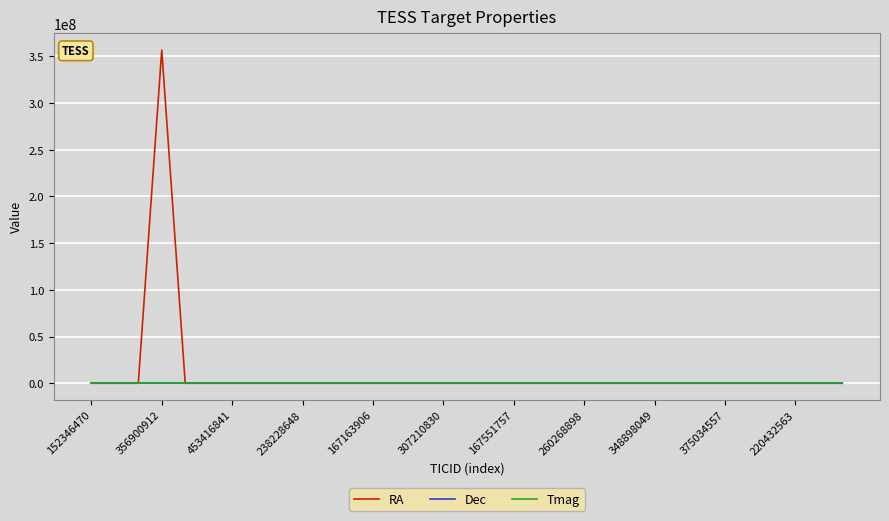

Does the chart have visible grid lines?

Yes